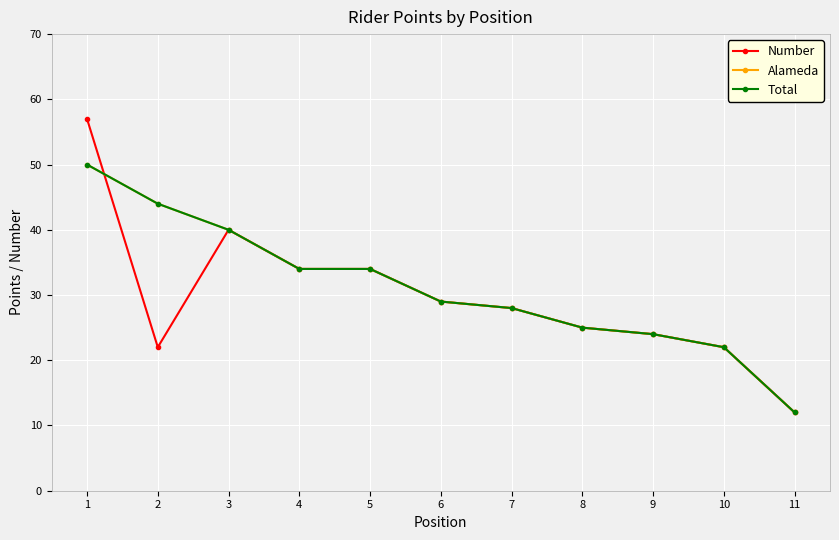

What is the total value across all series at 9?

72